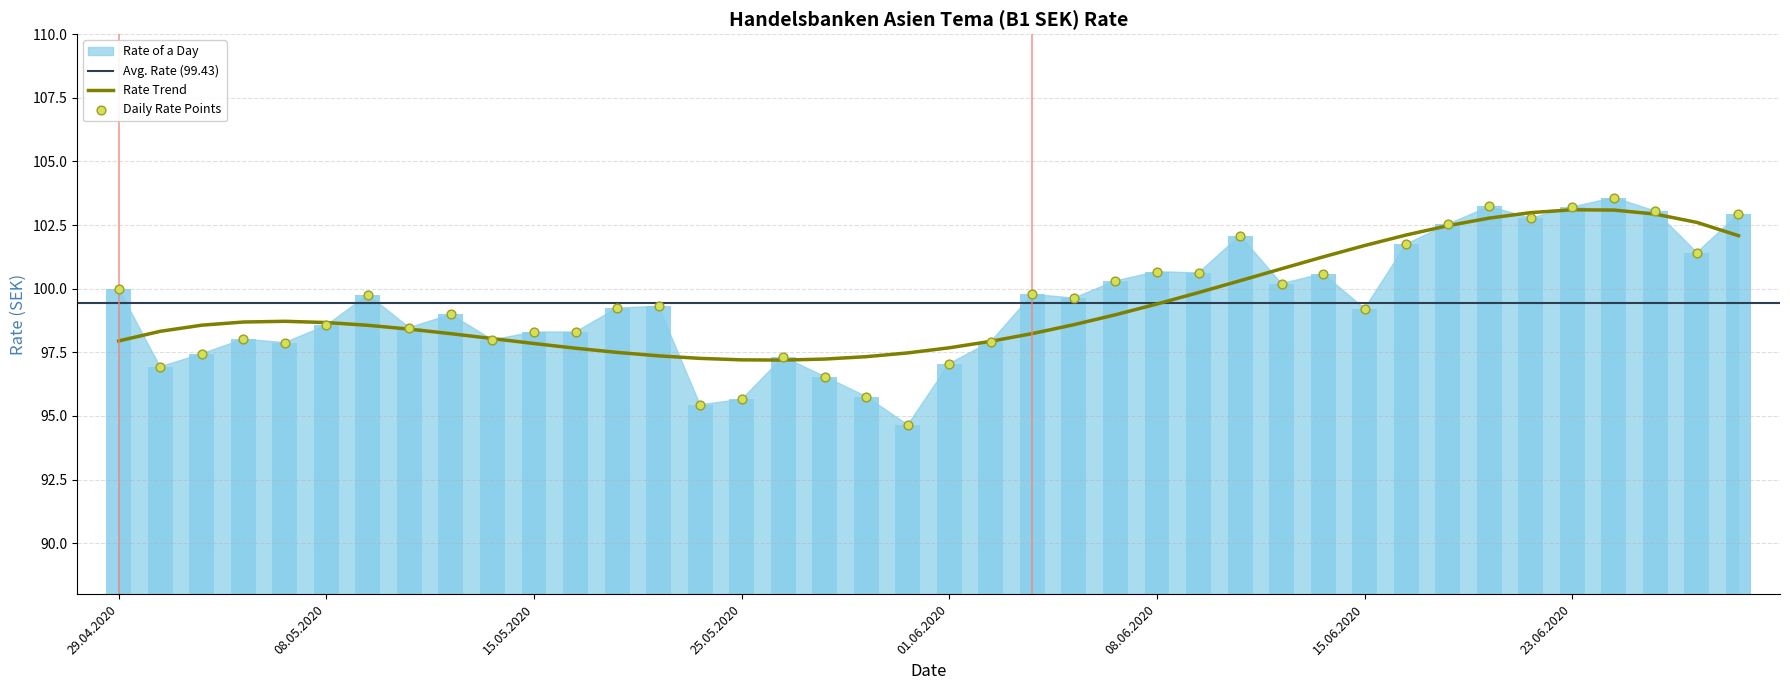

What is the change in value from 06.05.2020 to 04.06.2020?

+1.6